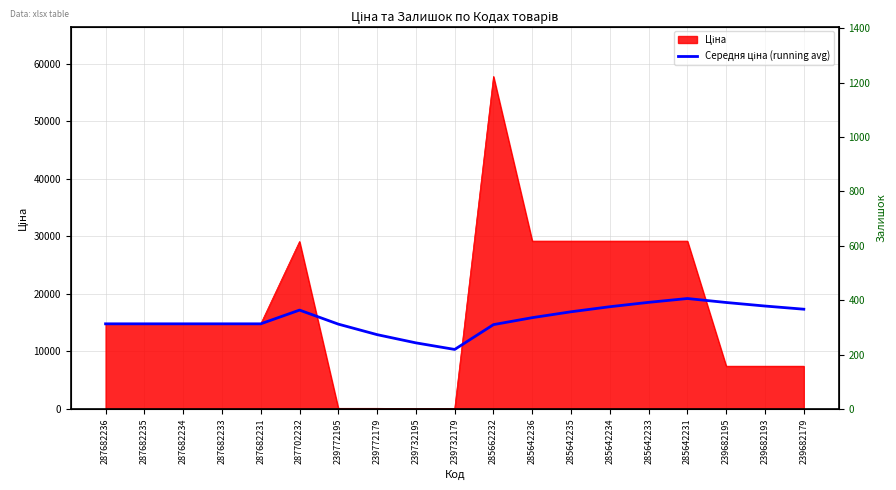

True or false: the data has more than 2 interior local peaks.

False